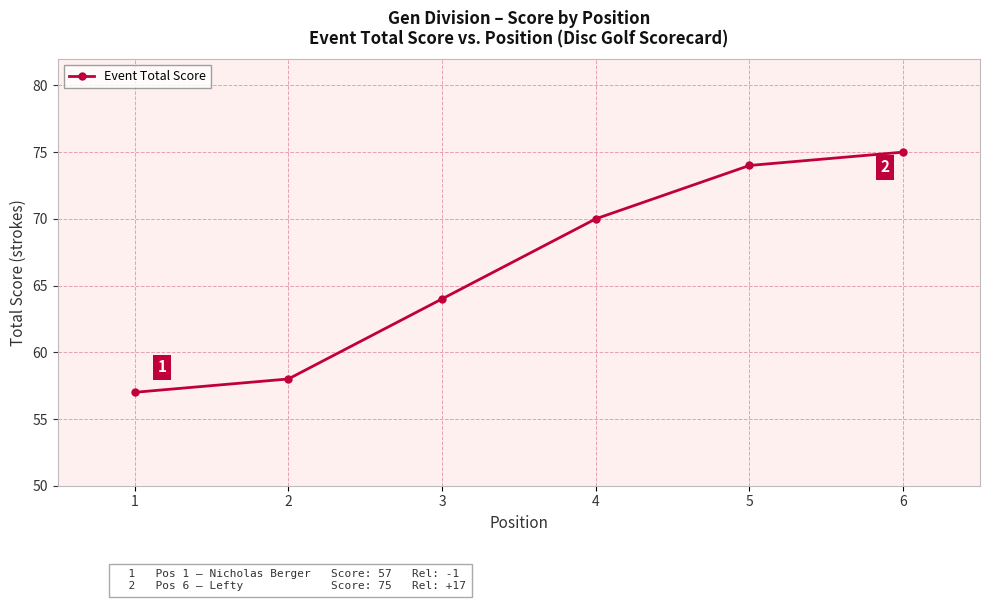

Rank the categories by value from lowest to highest.

1, 2, 3, 4, 5, 6